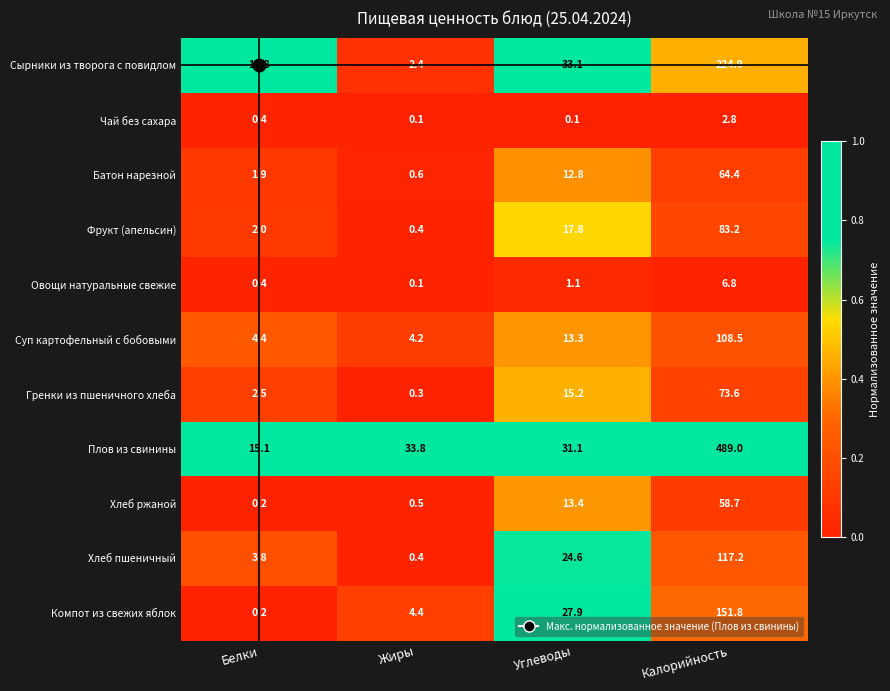

How many categories are shown in the chart?

4